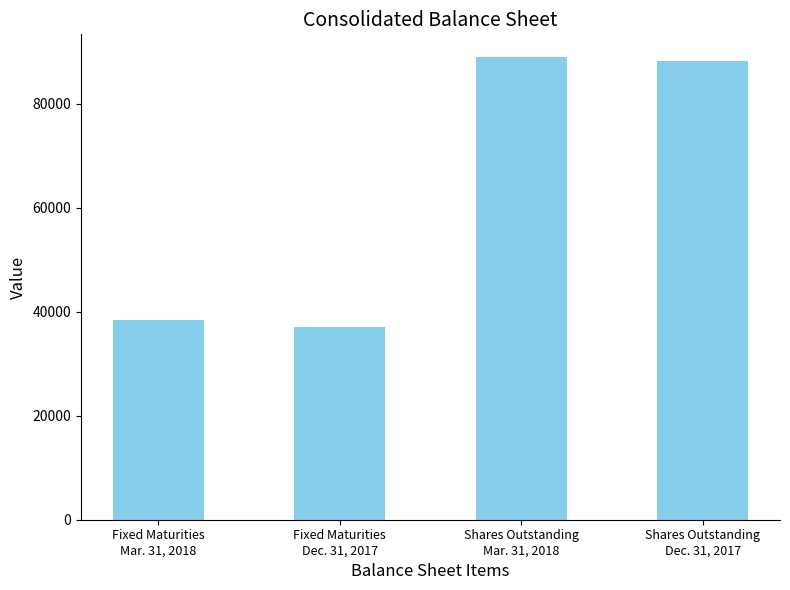

How many bars are there in total?

4